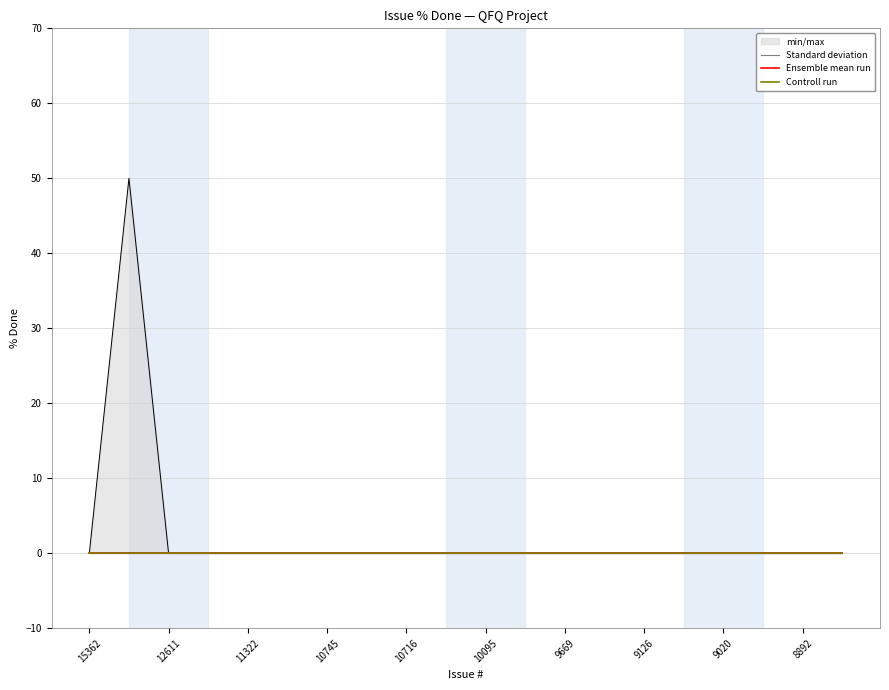

Reading left to right, what are all the values shown in this chart?

min/max_low: 15362=0	13608=0	12611=0	12337=0	11322=0	11217=0	10745=0	10738=0	10716=0	10116=0	10095=0	9704=0	9669=0	9130=0	9126=0	9024=0	9020=0	8894=0	8892=0	8586=0
min/max_high: 15362=0	13608=50	12611=0	12337=0	11322=0	11217=0	10745=0	10738=0	10716=0	10116=0	10095=0	9704=0	9669=0	9130=0	9126=0	9024=0	9020=0	8894=0	8892=0	8586=0
Standard deviation: 15362=0	13608=0	12611=0	12337=0	11322=0	11217=0	10745=0	10738=0	10716=0	10116=0	10095=0	9704=0	9669=0	9130=0	9126=0	9024=0	9020=0	8894=0	8892=0	8586=0
Ensemble mean run: 15362=0	13608=0	12611=0	12337=0	11322=0	11217=0	10745=0	10738=0	10716=0	10116=0	10095=0	9704=0	9669=0	9130=0	9126=0	9024=0	9020=0	8894=0	8892=0	8586=0
Controll run: 15362=0	13608=0	12611=0	12337=0	11322=0	11217=0	10745=0	10738=0	10716=0	10116=0	10095=0	9704=0	9669=0	9130=0	9126=0	9024=0	9020=0	8894=0	8892=0	8586=0